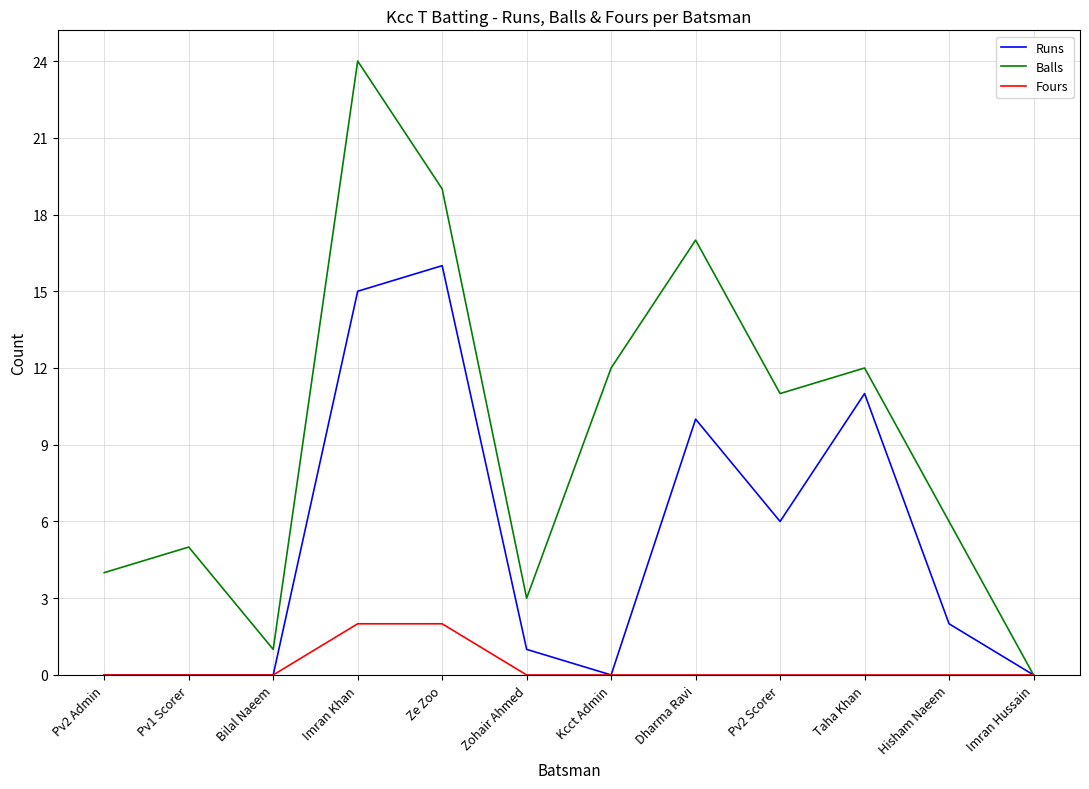

What is the total value across all series at Pv1 Scorer?

5